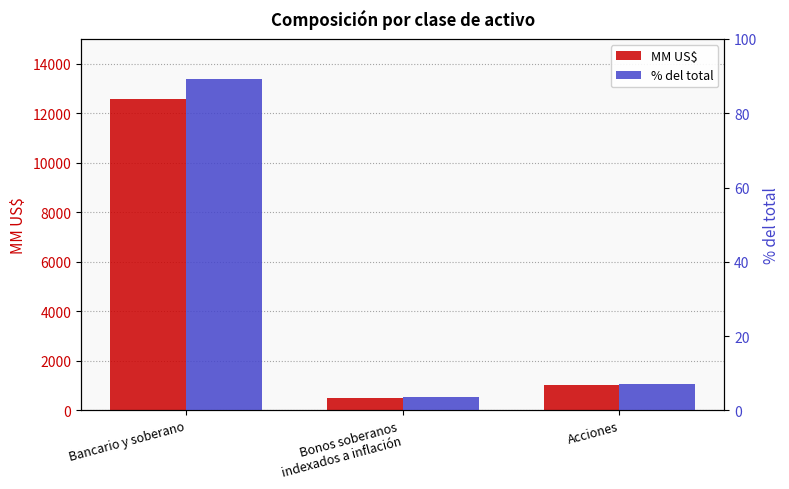

What is the spread (max minus min) of values at Bancario y soberano?

12499.8